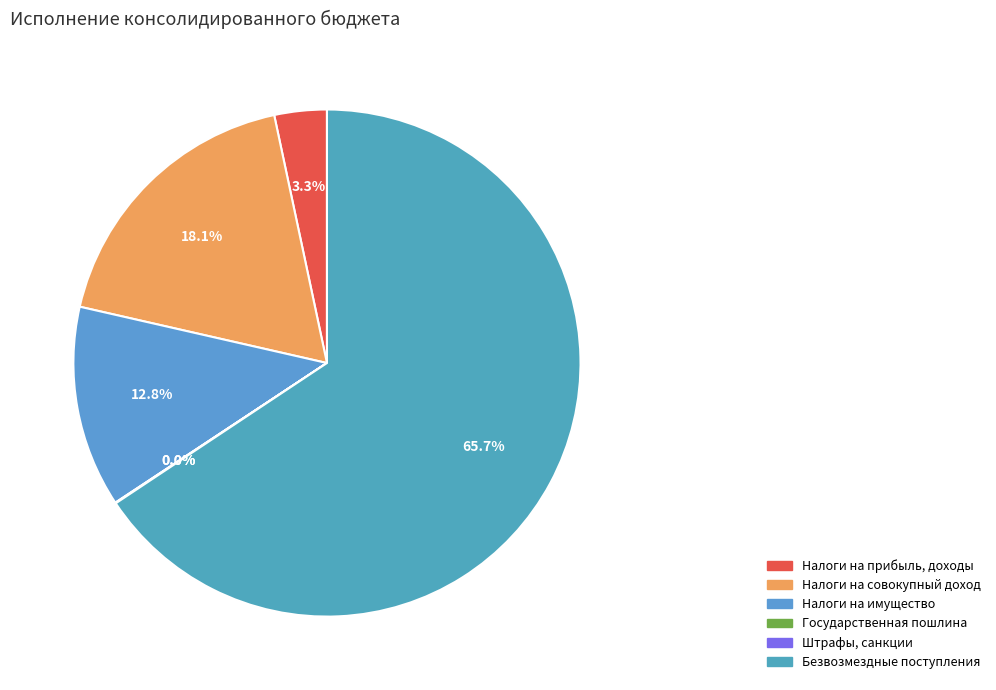

What is the largest slice in the pie chart?

Безвозмездные поступления